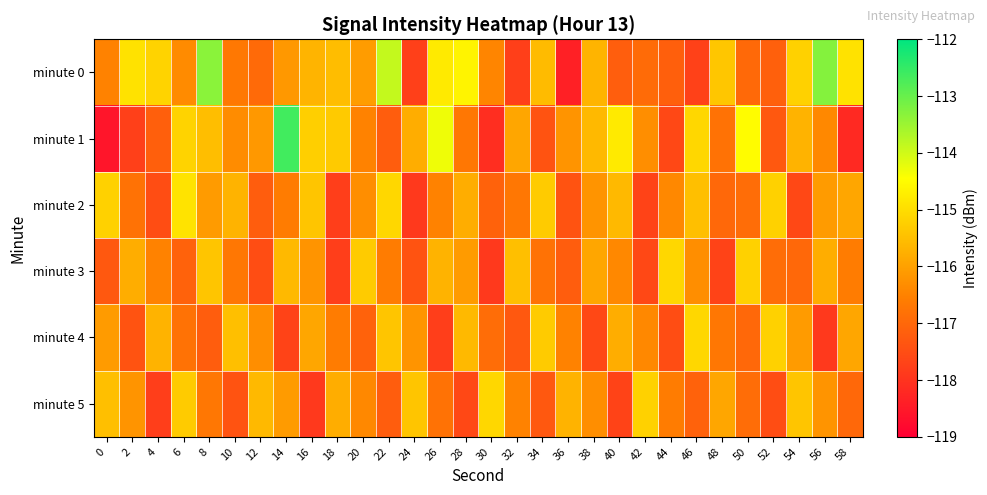

What is the maximum value shown in the chart?

-112.6